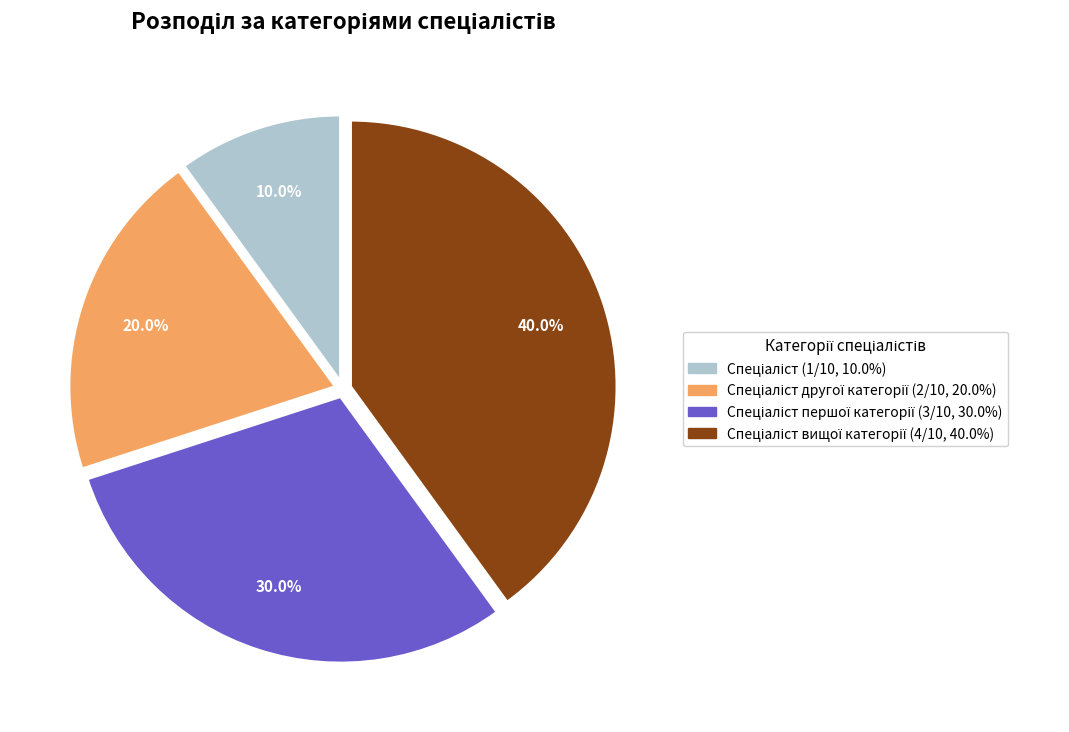

Is there a majority slice in this chart?

No